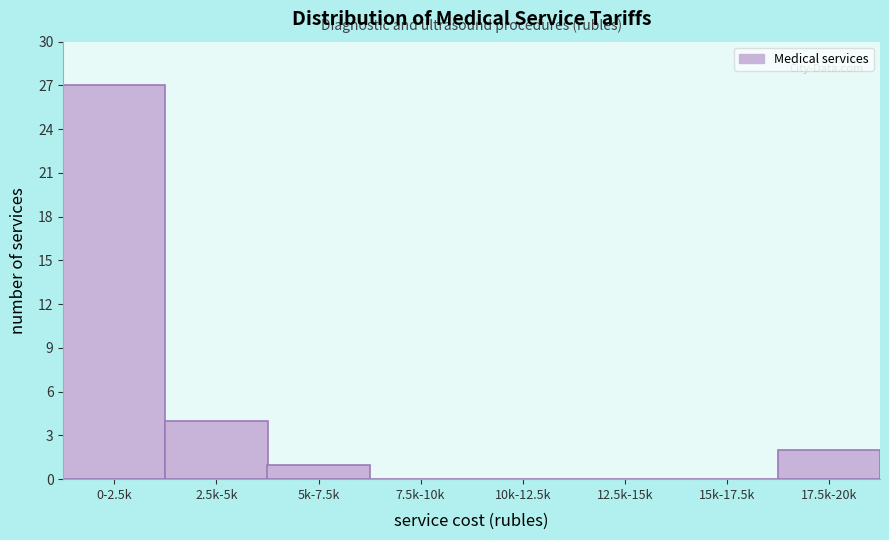

Reading left to right, extract all data points from this chart.

0-2.5k=27	2.5k-5k=4	5k-7.5k=1	7.5k-10k=0	10k-12.5k=0	12.5k-15k=0	15k-17.5k=0	17.5k-20k=2